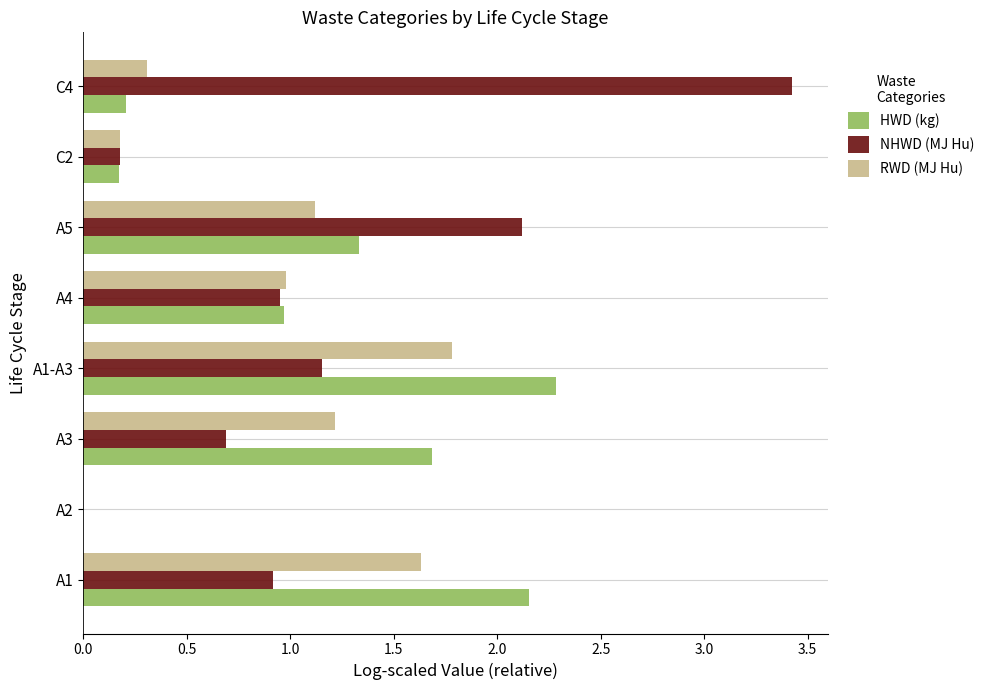

Is the value of RWD (MJ Hu) at C4 greater than the value of NHWD (MJ Hu) at C2?

Yes